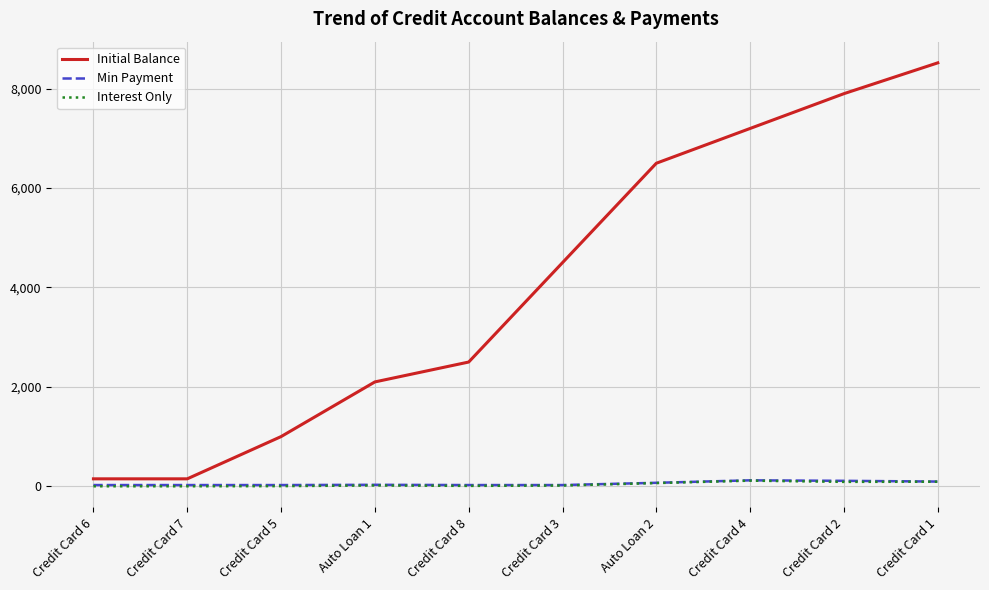

What is the sum of all Min Payment values?

550.0